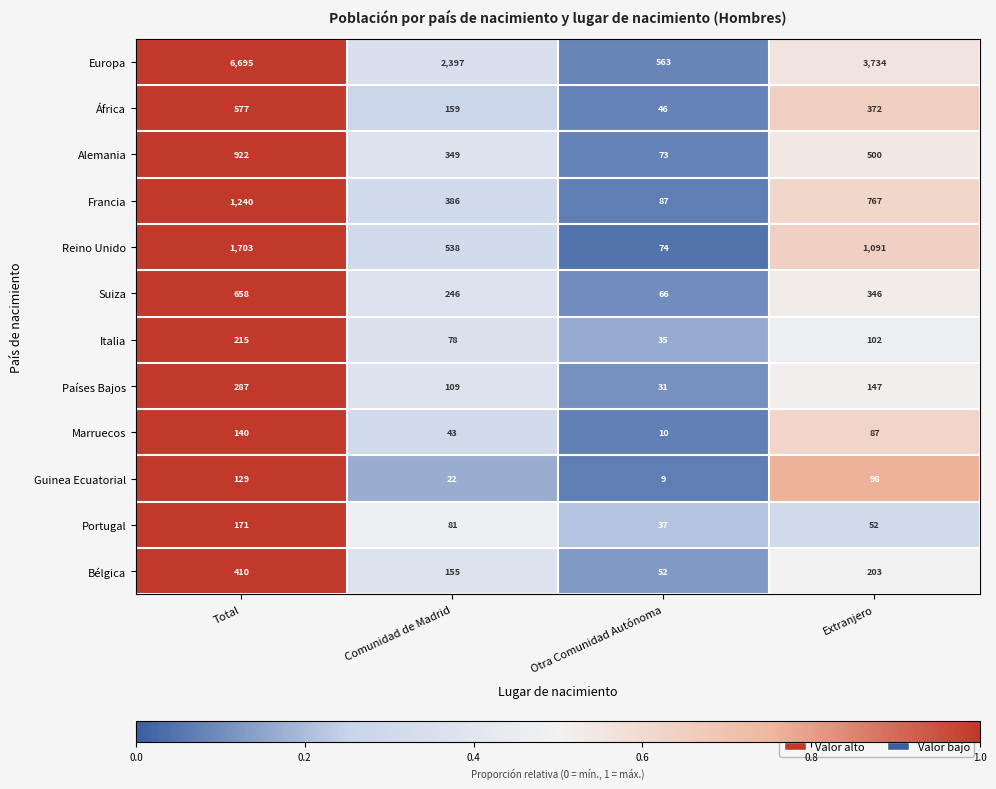

Which series has the largest total across all categories?

Europa